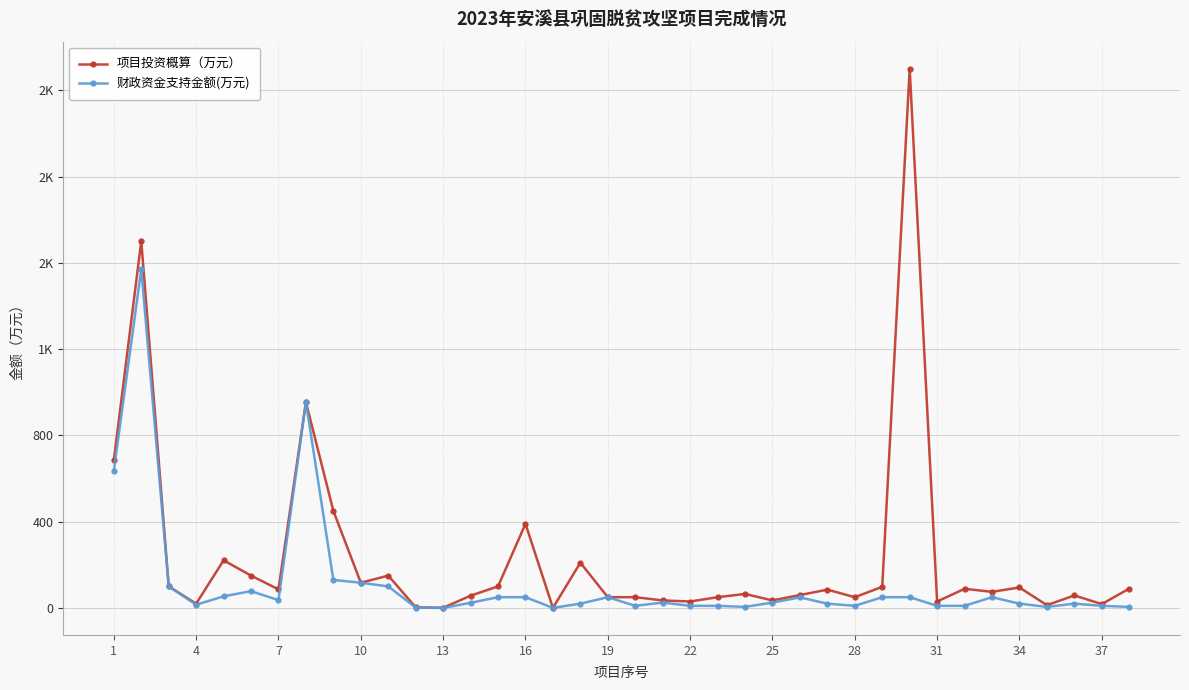

True or false: 项目投资概算（万元） has more than 2 points higher than both neighbors.

True